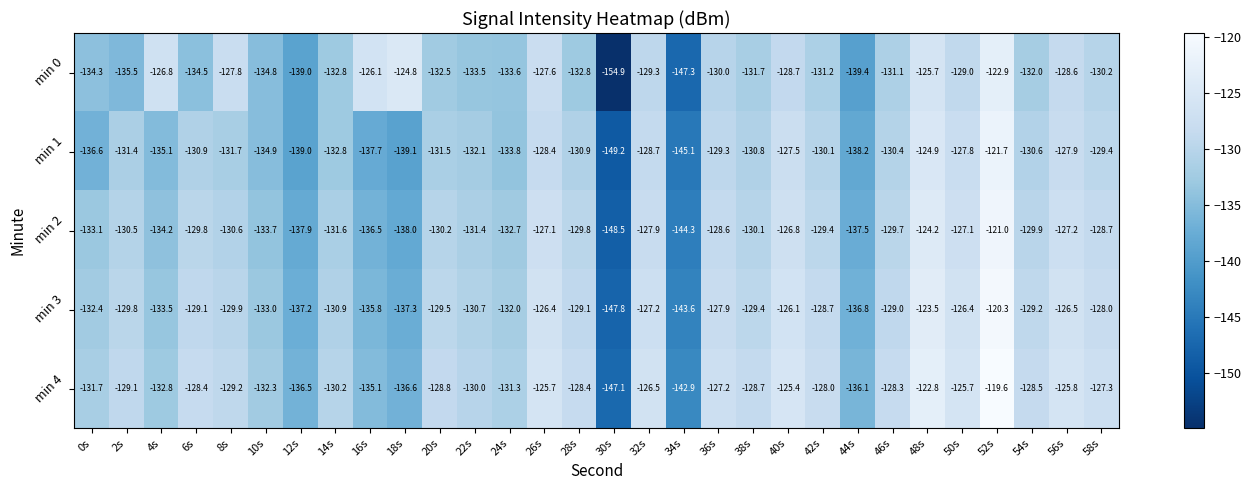

Is it true that min 0 equals -219.8 at 58s?

False